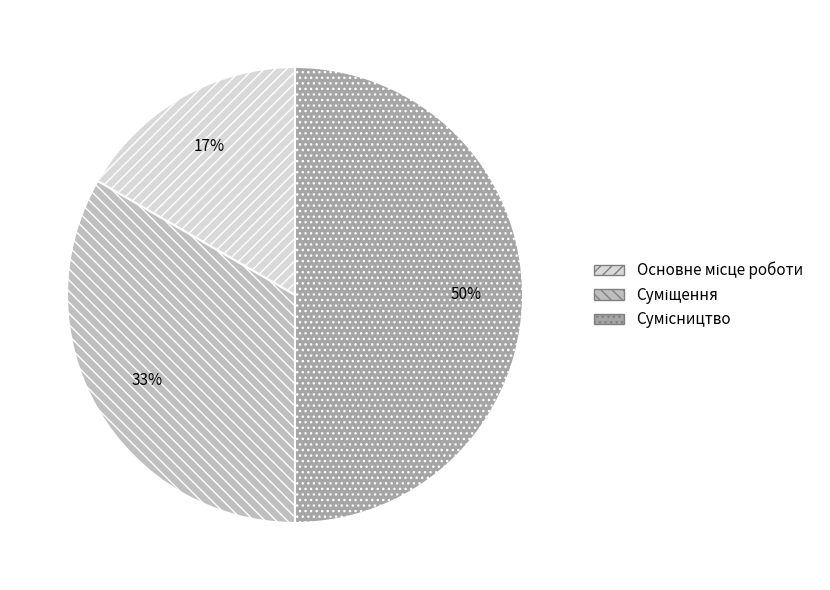

To the nearest percent, what is the difference between the largest and smallest slice percentages?

33%